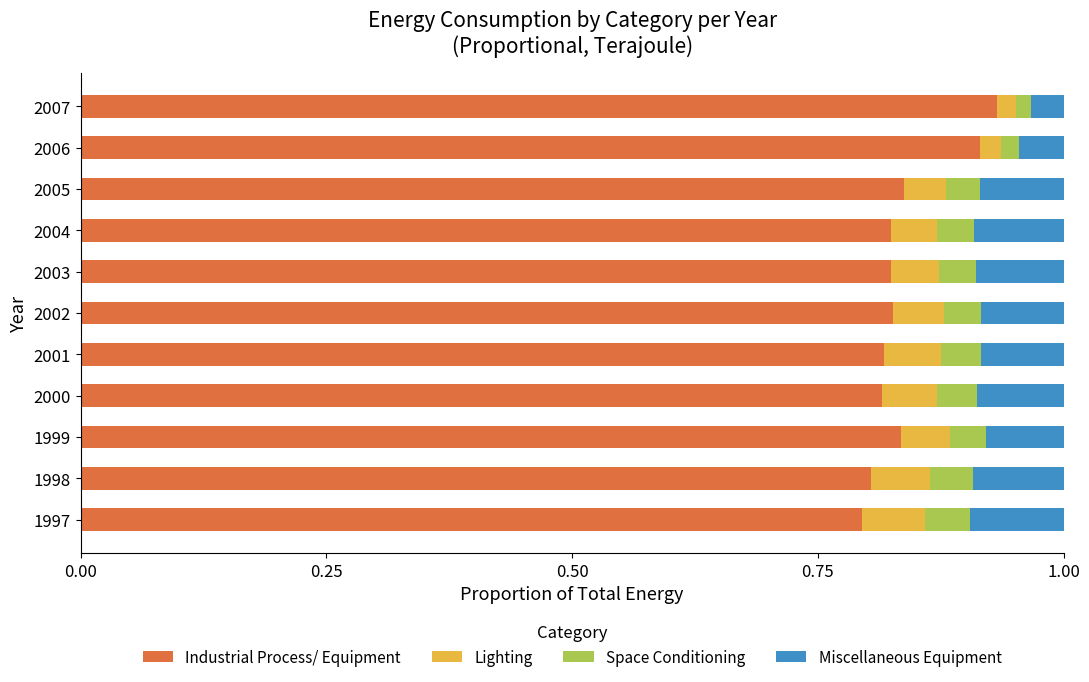

The value of Industrial Process/ Equipment at 2001 is 0.8. True or false?

True